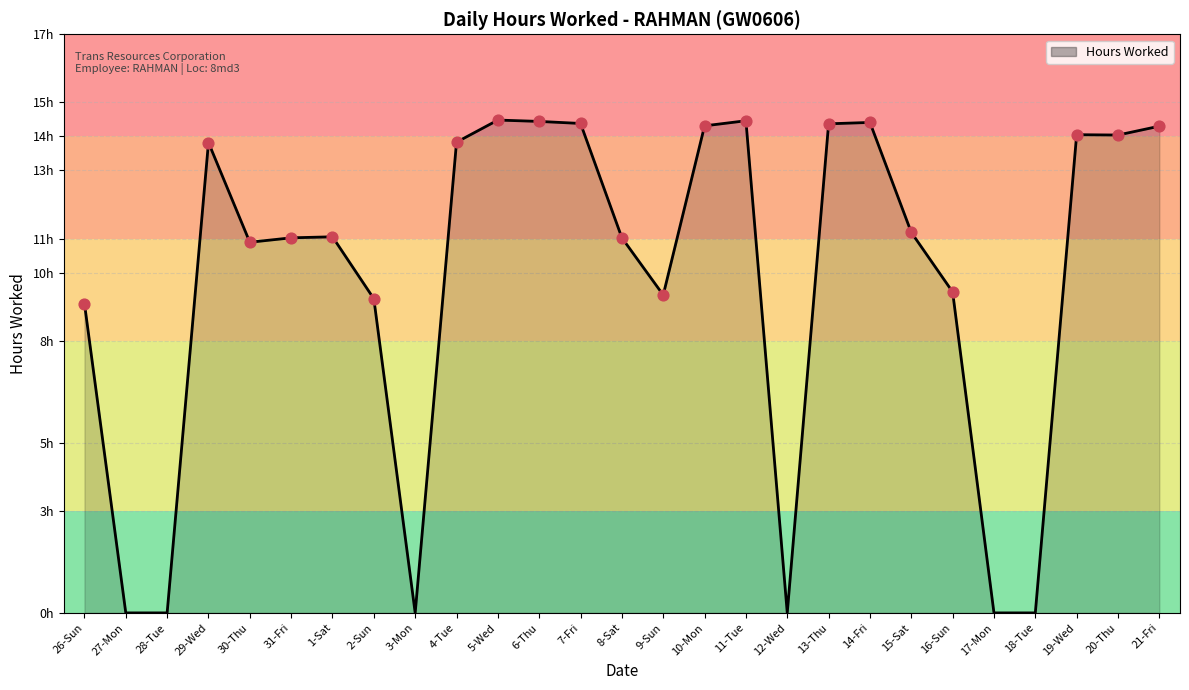

What is the change in value from 29-Wed to 18-Tue?

-13.8